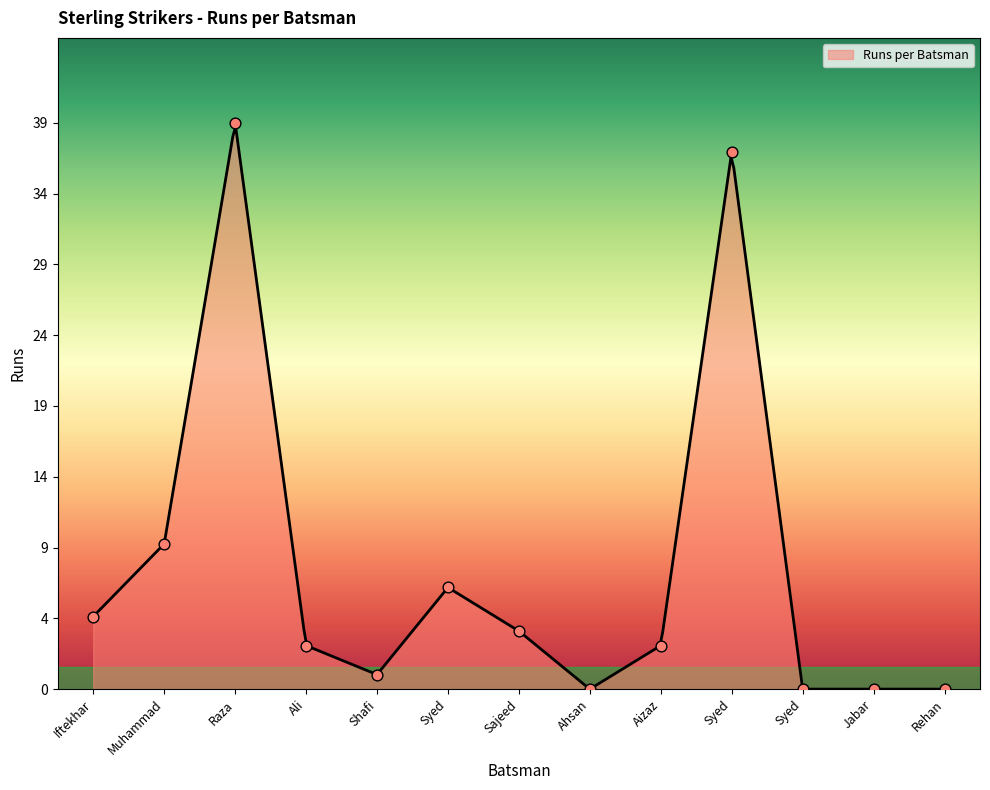

What is the change in value from Raza to Syed?

-39